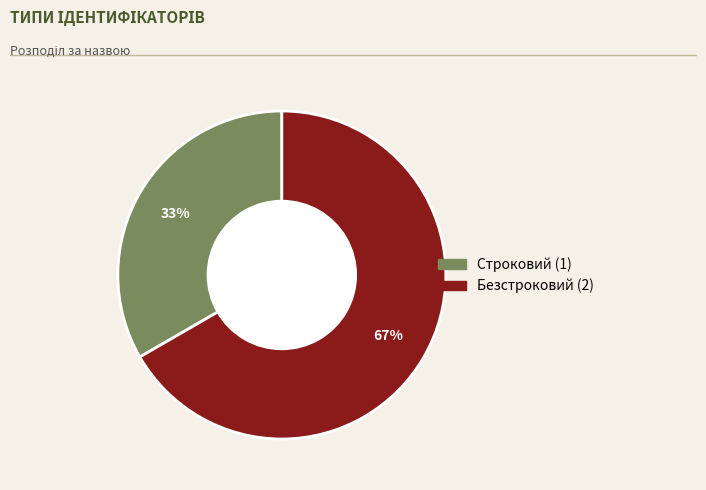

How many segments does this pie chart have?

2